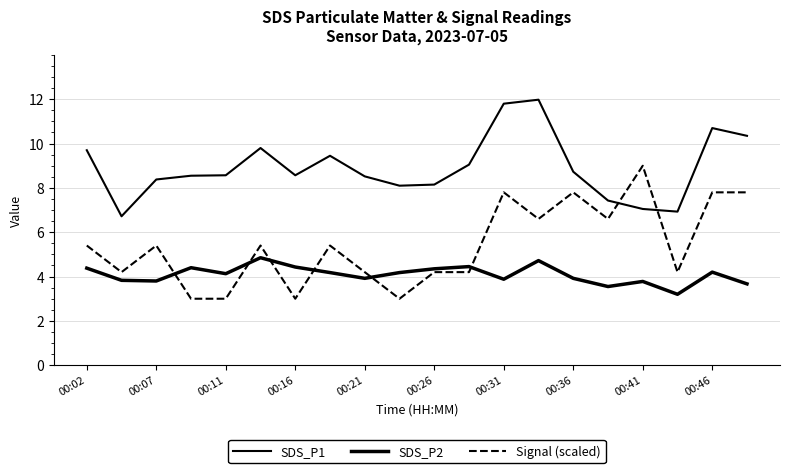

How many interior local peaks does the Signal (scaled) series have?

6